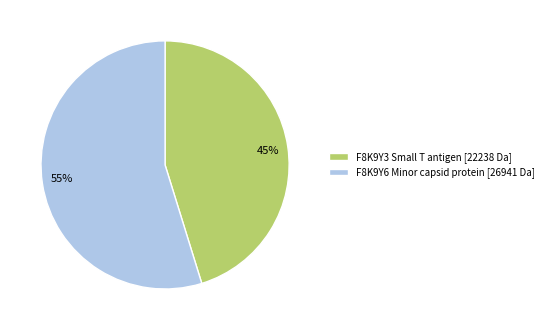

Is F8K9Y3 Small T antigen the majority of the pie?

No